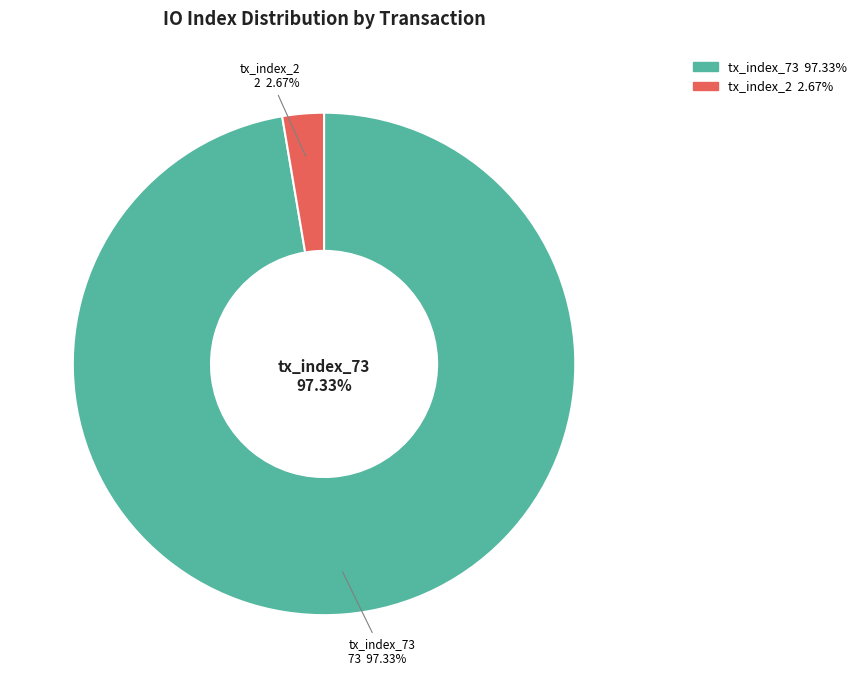

To the nearest percent, what is the combined percentage of tx_index_2 and tx_index_73?

100%